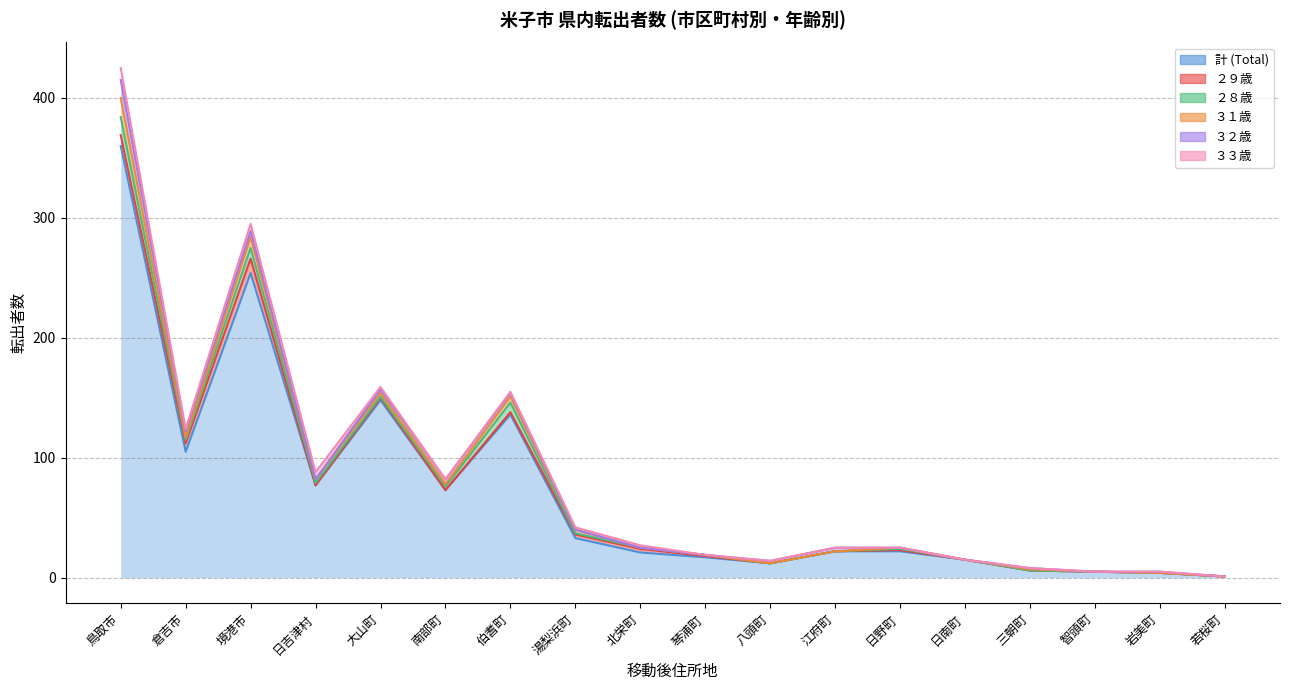

At which category is the sum across all series the highest?

鳥取市